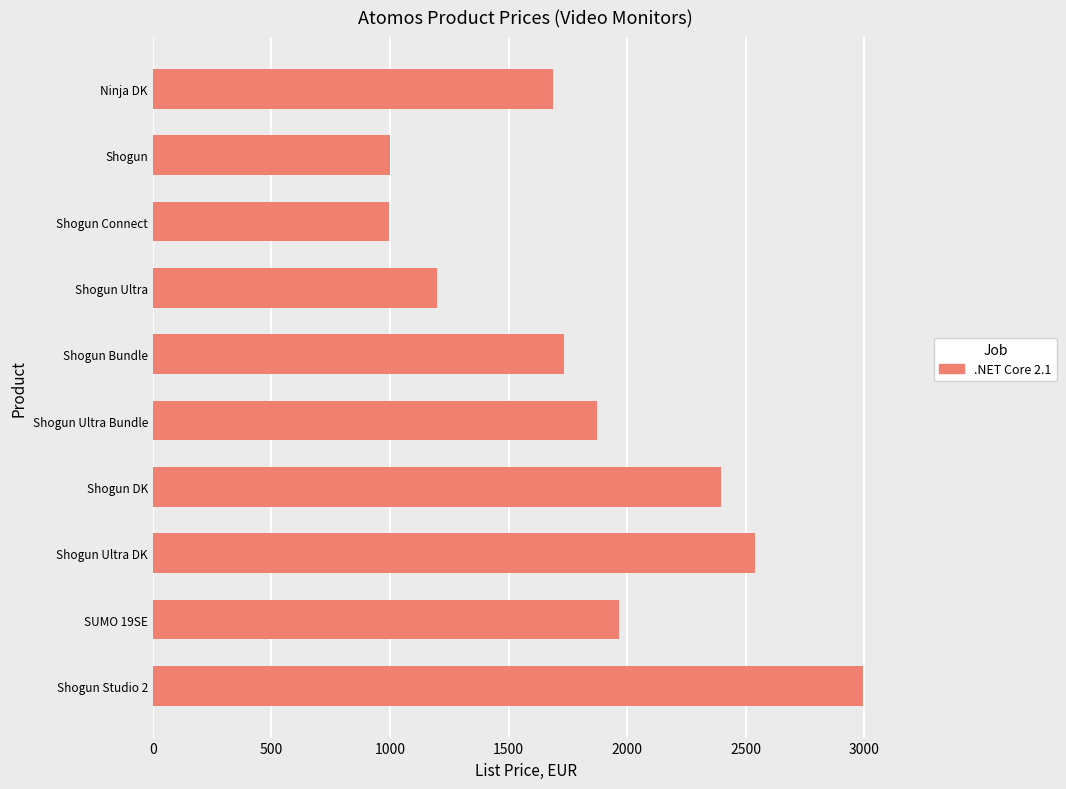

What is the change in value from SUMO 19SE to Shogun Ultra DK?

+575